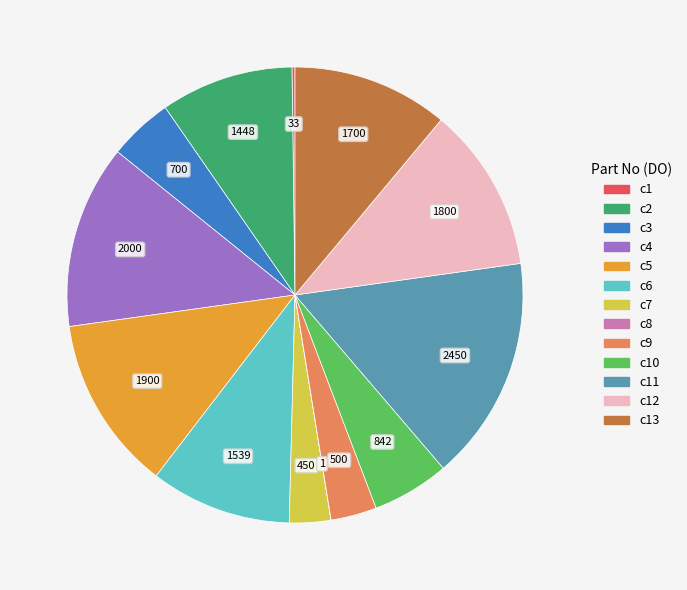

Does any single category account for the majority?

No